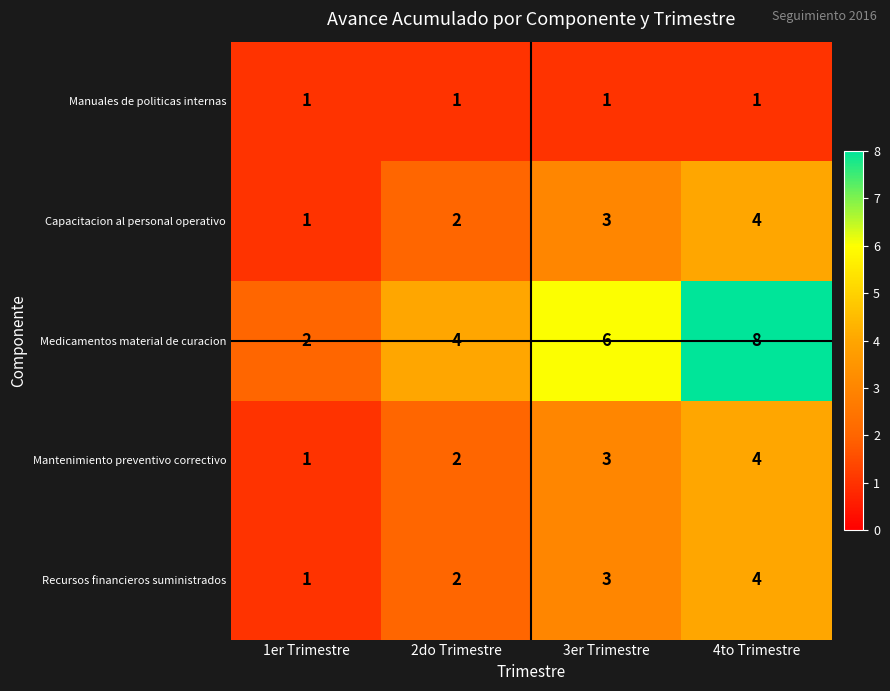

Which series has the widest spread of values?

Medicamentos material de curacion